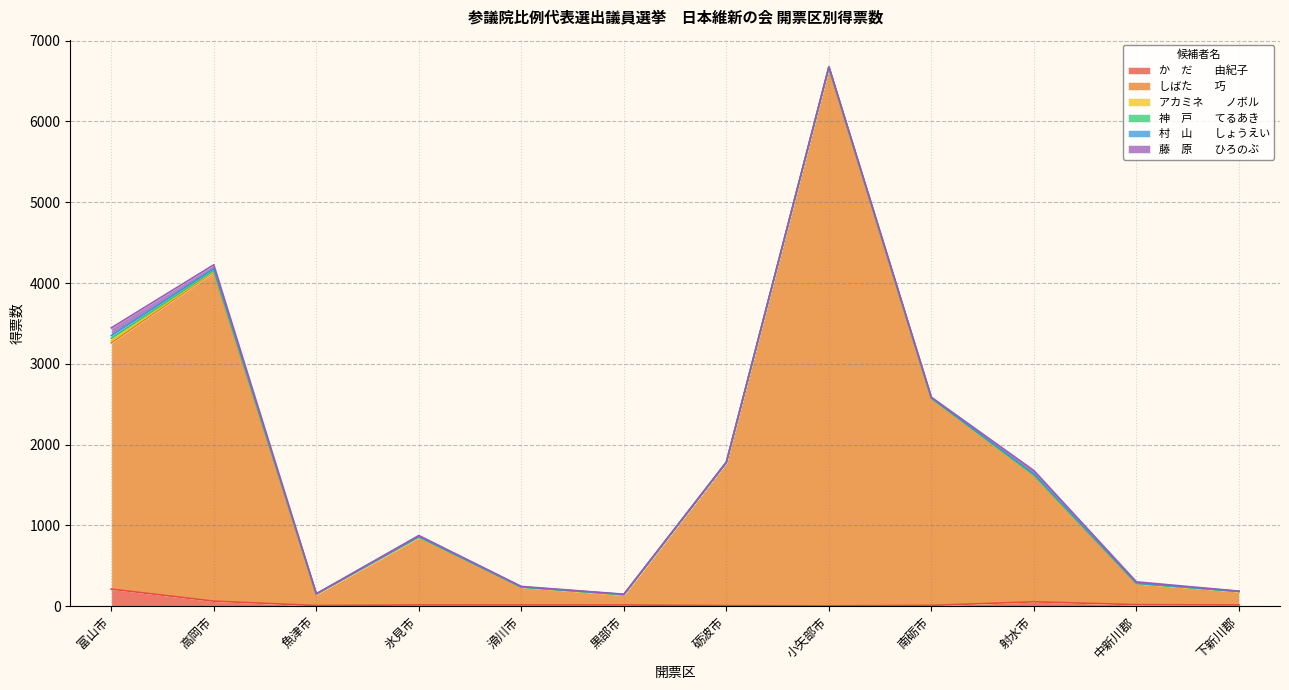

What are all the series names shown in the legend?

か　だ　　由紀子, しばた　　巧, アカミネ　　ノボル, 神　戸　　てるあき, 村　山　　しょうえい, 藤　原　　ひろのぶ